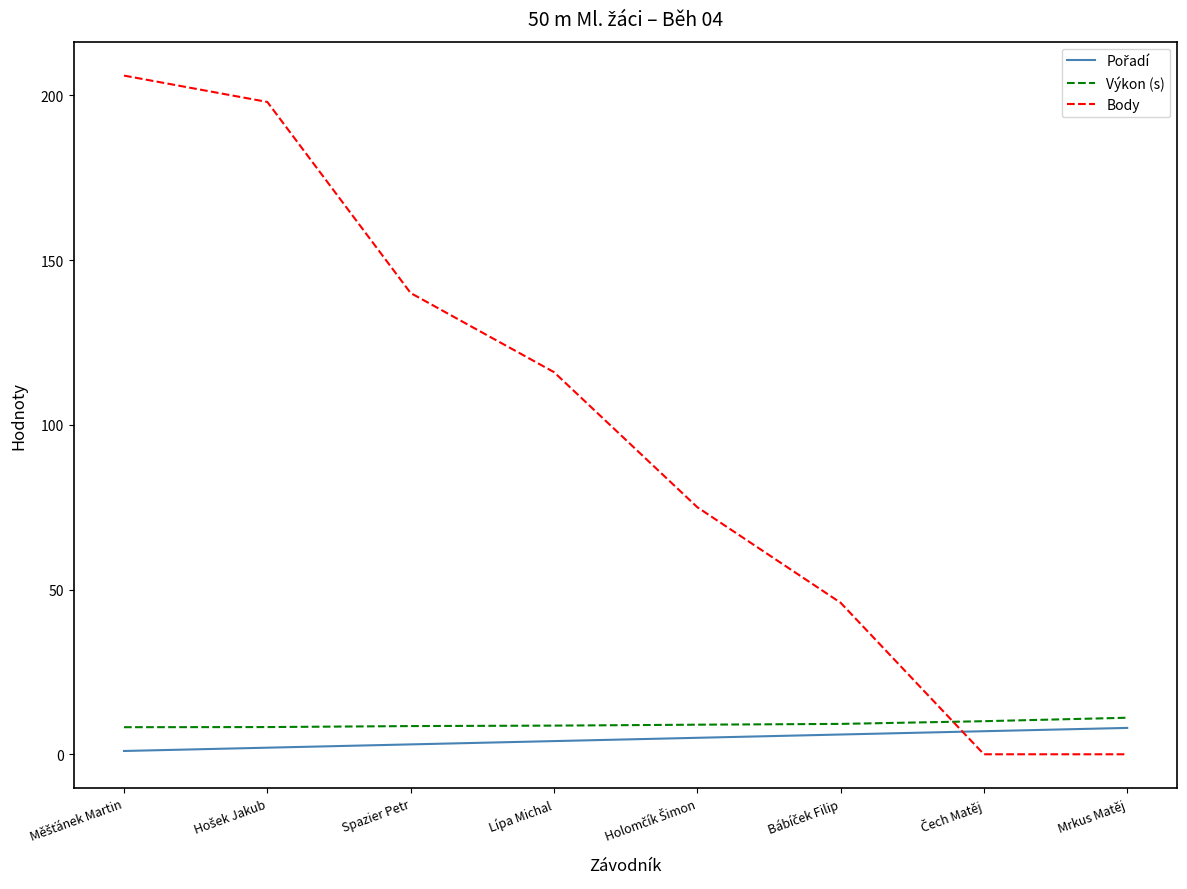

Is this an area chart (filled region under the line)?

No